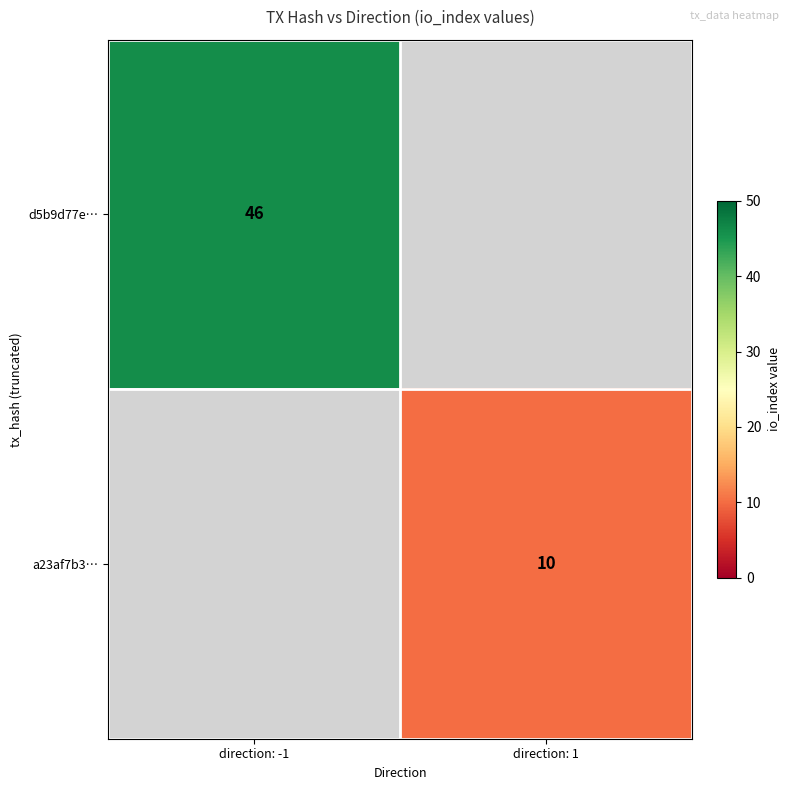

Is the value of a23af7b3… at direction: 1 greater than the value of d5b9d77e… at direction: -1?

No